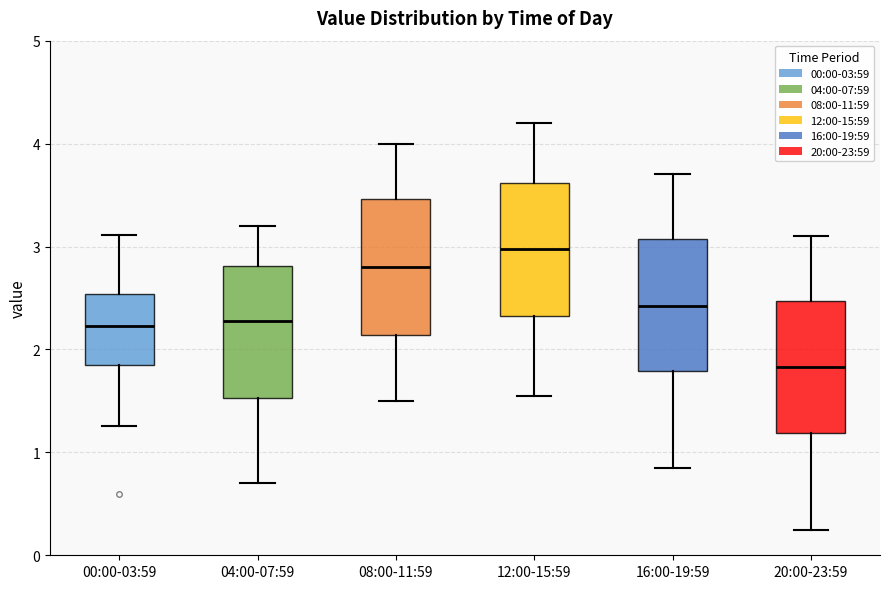

Which box has the lowest median line?

20:00-23:59